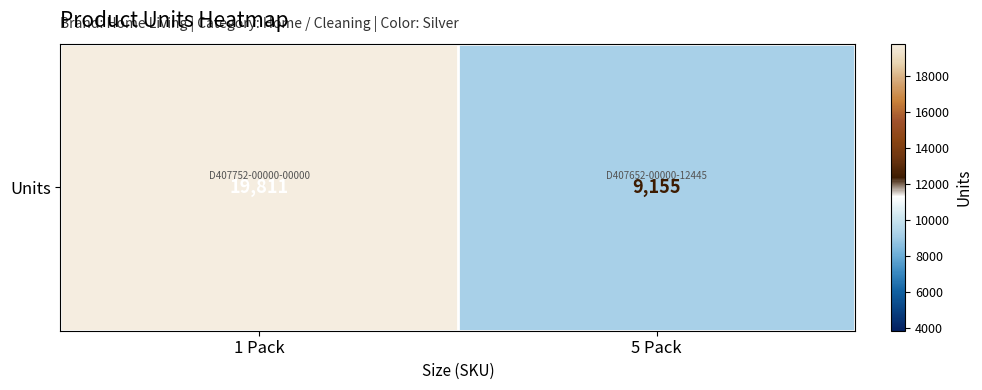

Reading left to right, transcribe all the data shown in this chart.

19811	9155